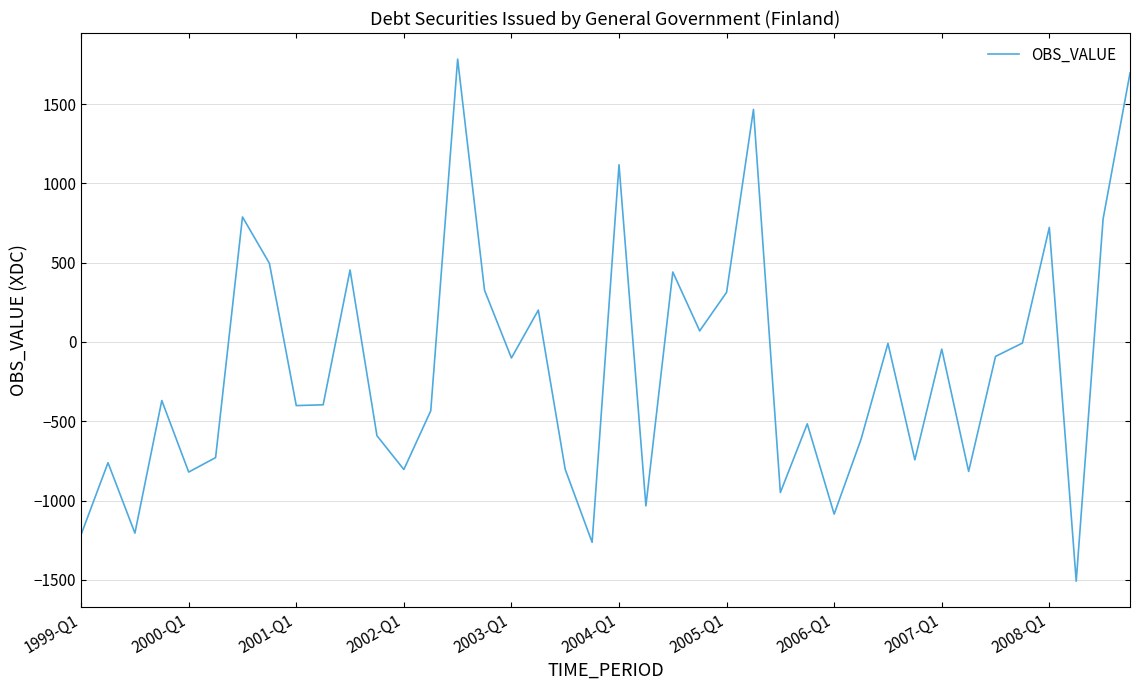

What is the difference between the maximum and minimum values?

3291